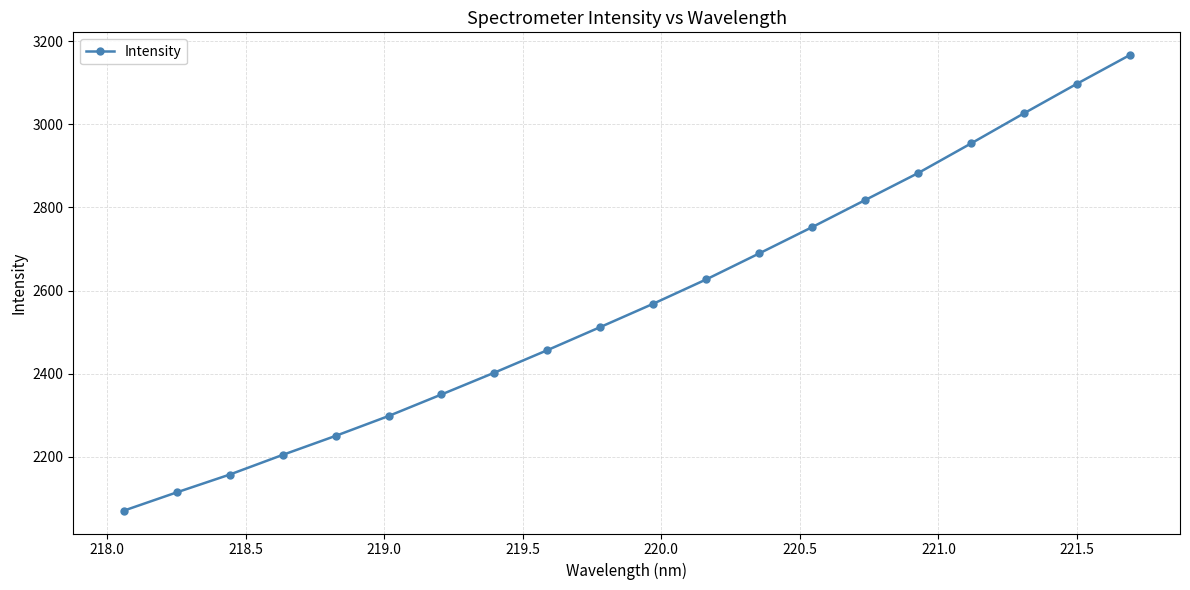

What is the value of the 20th point from the left?

3166.1